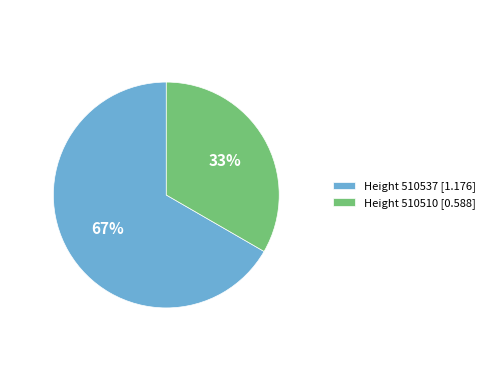

Rank the categories by value from highest to lowest.

Height 510537 [1.176], Height 510510 [0.588]